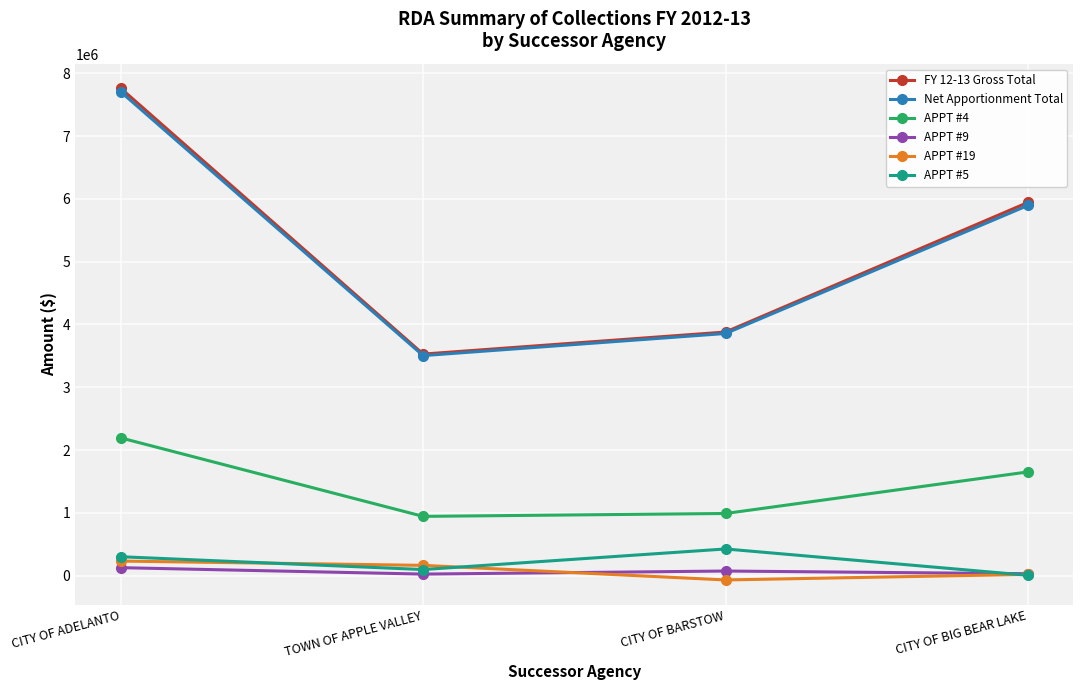

What is the label of the 2nd point from the right?

CITY OF BARSTOW